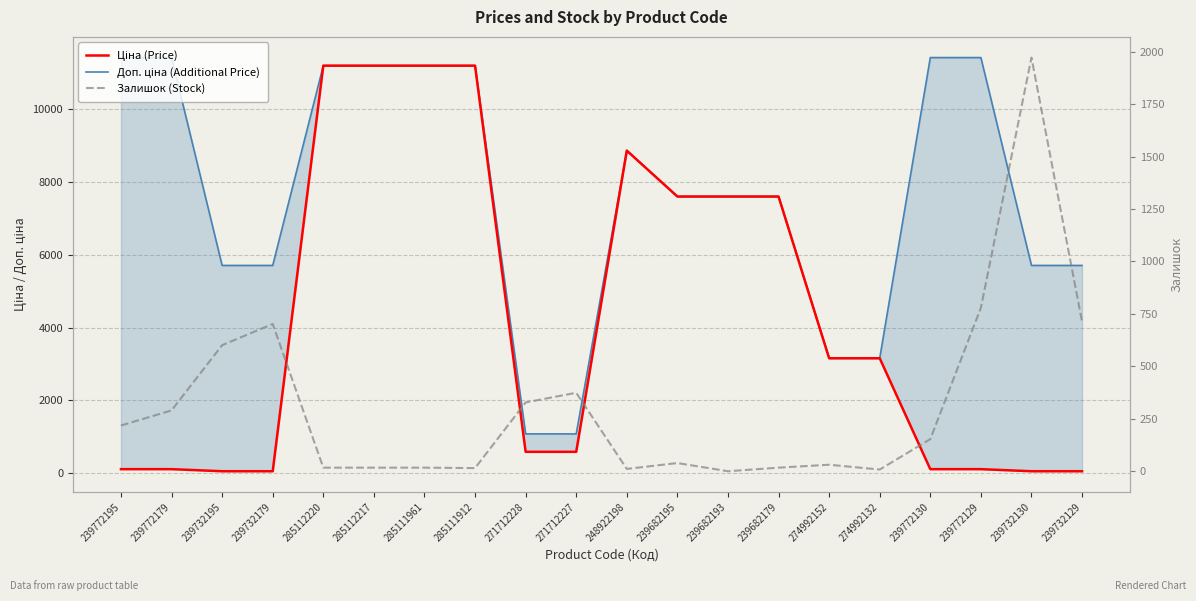

How many interior local peaks does the Залишок (Stock) series have?

5